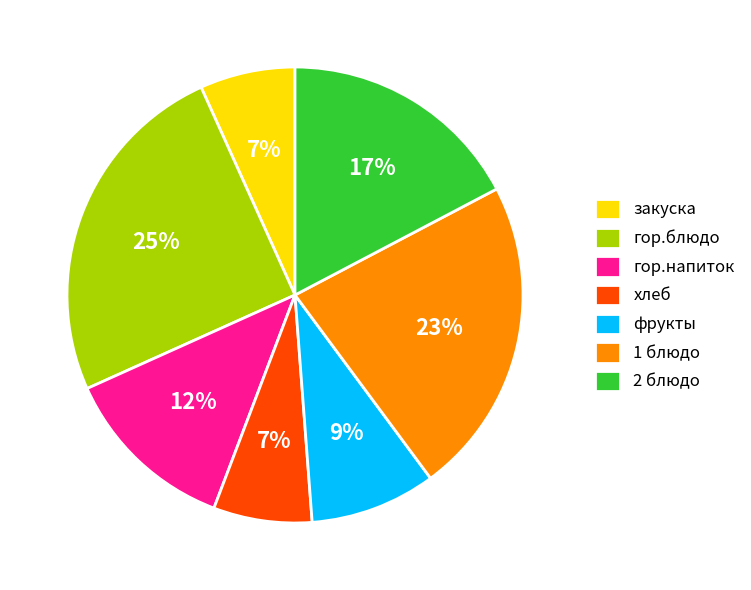

Which slice is the largest?

гор.блюдо